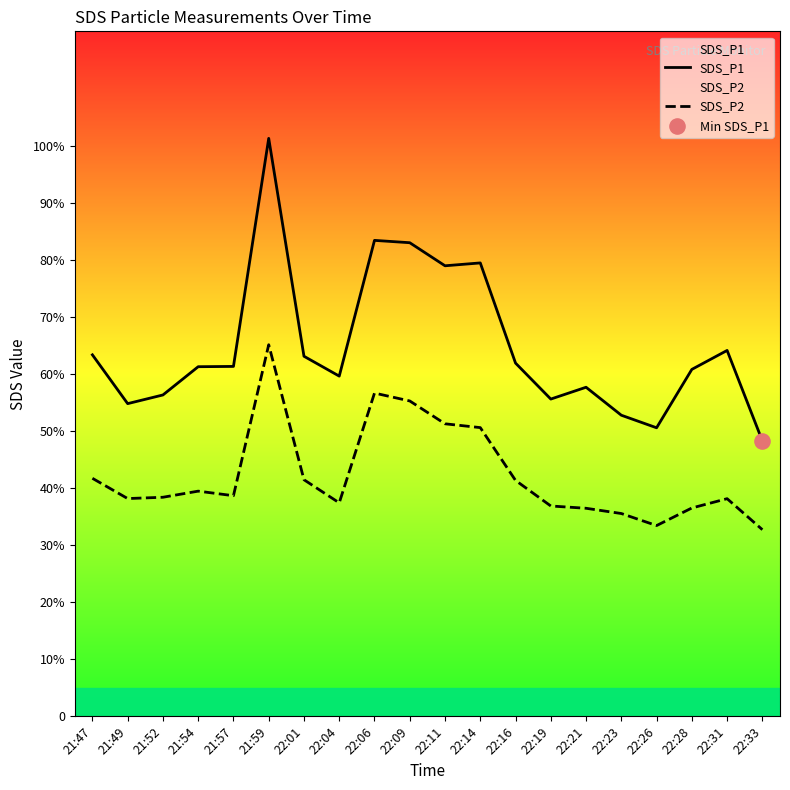

What is the total value across all series at 21:59?

166.3